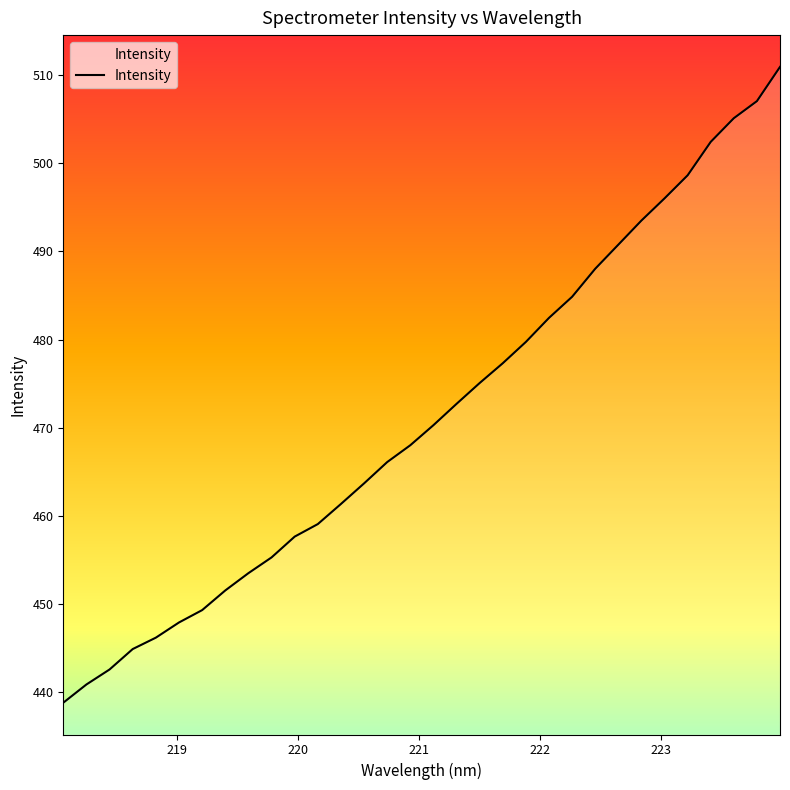

Does the chart have visible grid lines?

No